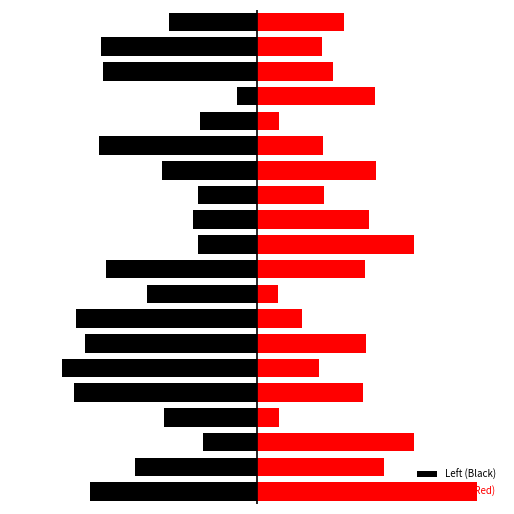

What is the value of the Right (Red) bar at the 4th from the left?

0.8